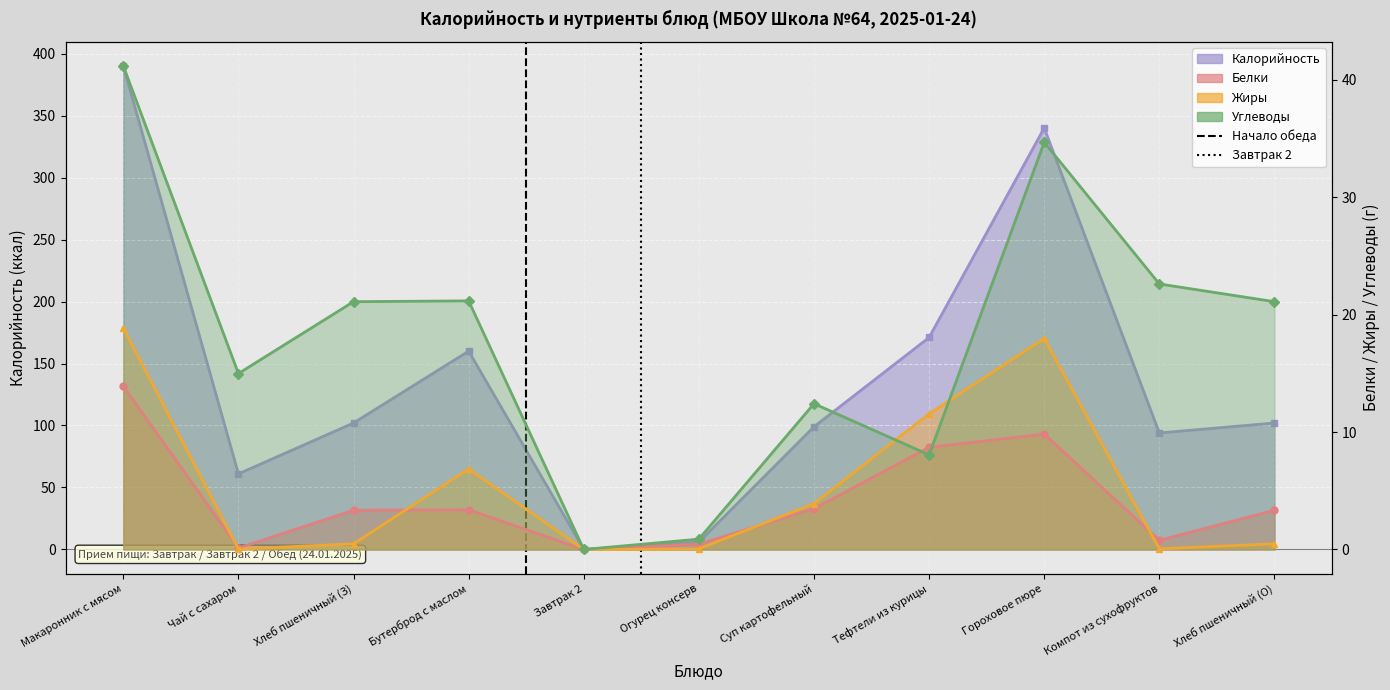

At which label is Начало обеда closest to 0?

Макаронник с мясом